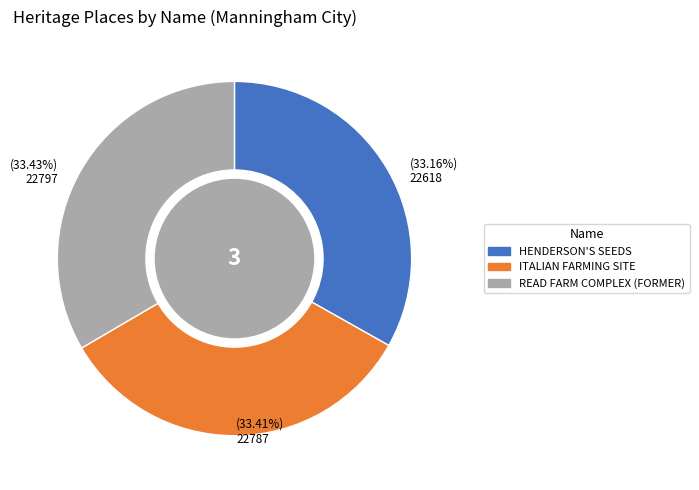

What is the total percentage of HENDERSON'S SEEDS and READ FARM COMPLEX (FORMER)?

66.6%